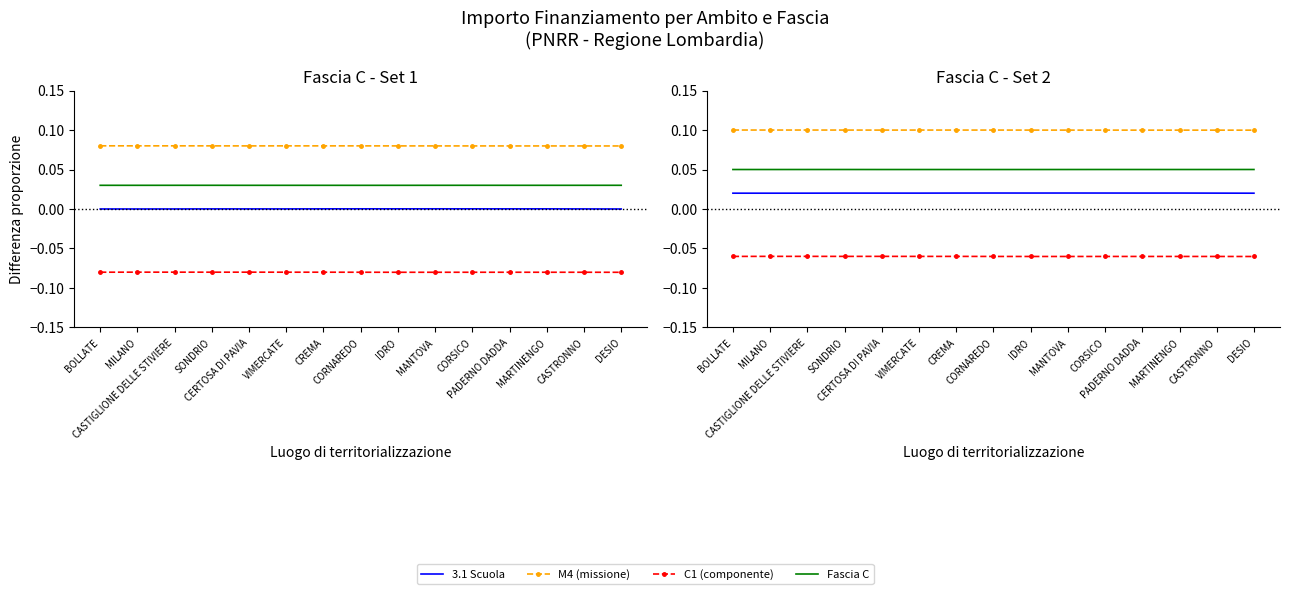

Reading right to left, extract all data points from this chart.

3.1 Scuola: DESIO=0.0	CASTRONNO=0.0	MARTINENGO=0.0	PADERNO DADDA=0.0	CORSICO=0.0	MANTOVA=0.0	IDRO=0.0	CORNAREDO=0.0	CREMA=0.0	VIMERCATE=0.0	CERTOSA DI PAVIA=0.0	SONDRIO=0.0	CASTIGLIONE DELLE STIVIERE=0.0	MILANO=0.0	BOLLATE=0.0
M4 (missione): DESIO=0.1	CASTRONNO=0.1	MARTINENGO=0.1	PADERNO DADDA=0.1	CORSICO=0.1	MANTOVA=0.1	IDRO=0.1	CORNAREDO=0.1	CREMA=0.1	VIMERCATE=0.1	CERTOSA DI PAVIA=0.1	SONDRIO=0.1	CASTIGLIONE DELLE STIVIERE=0.1	MILANO=0.1	BOLLATE=0.1
C1 (componente): DESIO=-0.1	CASTRONNO=-0.1	MARTINENGO=-0.1	PADERNO DADDA=-0.1	CORSICO=-0.1	MANTOVA=-0.1	IDRO=-0.1	CORNAREDO=-0.1	CREMA=-0.1	VIMERCATE=-0.1	CERTOSA DI PAVIA=-0.1	SONDRIO=-0.1	CASTIGLIONE DELLE STIVIERE=-0.1	MILANO=-0.1	BOLLATE=-0.1
Fascia C: DESIO=0.1	CASTRONNO=0.0	MARTINENGO=0.0	PADERNO DADDA=0.0	CORSICO=0.1	MANTOVA=0.0	IDRO=0.0	CORNAREDO=0.0	CREMA=0.0	VIMERCATE=0.0	CERTOSA DI PAVIA=0.0	SONDRIO=0.1	CASTIGLIONE DELLE STIVIERE=0.0	MILANO=0.0	BOLLATE=0.0